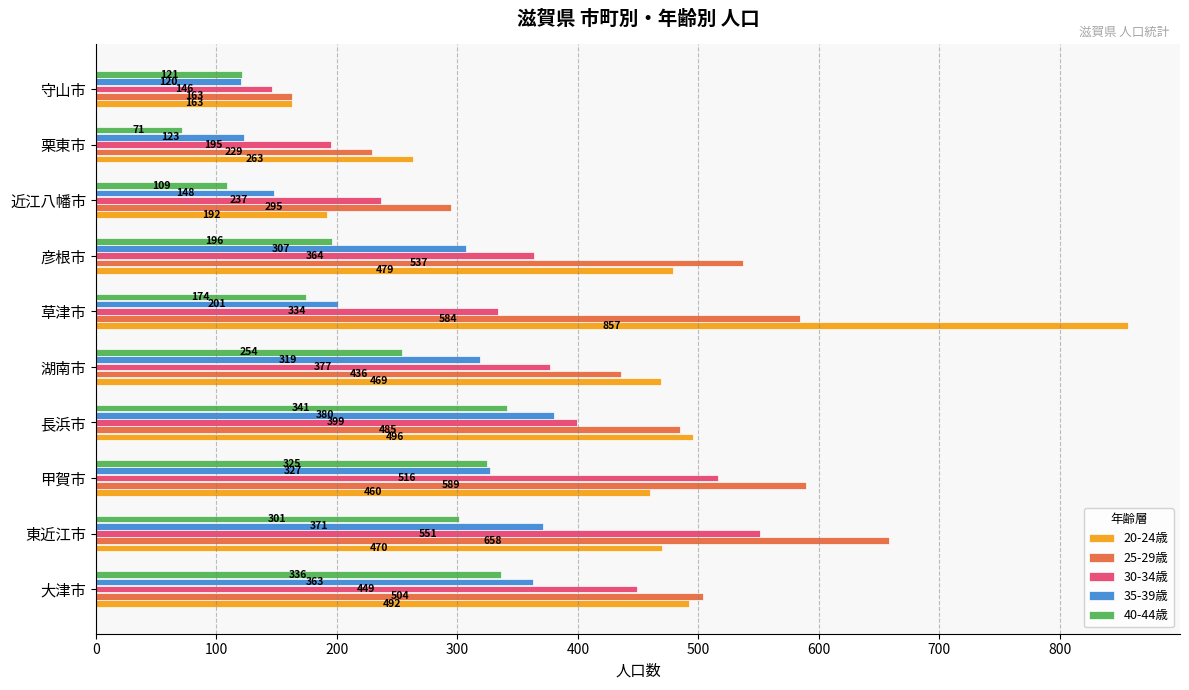

What is the difference between the 30-34歳 values at 大津市 and 草津市?

115